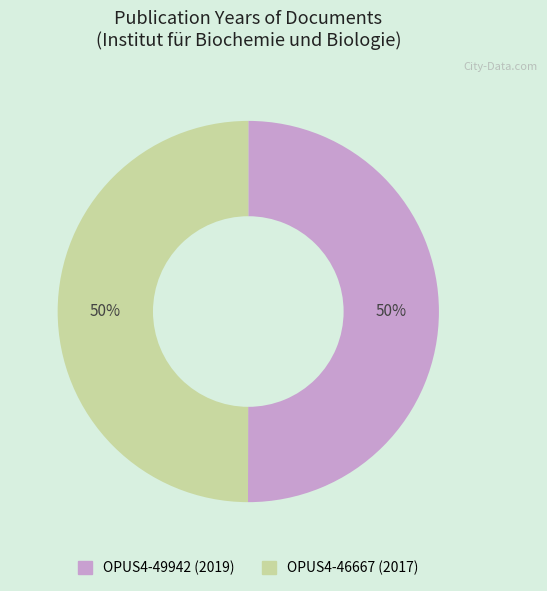

To the nearest percent, what percentage of the pie is OPUS4-49942 (2019)?

50%